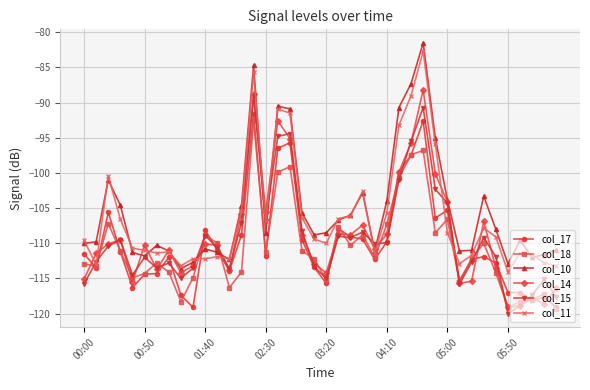

What is the value of the col_15 point at the 21st from the left?

-115.0